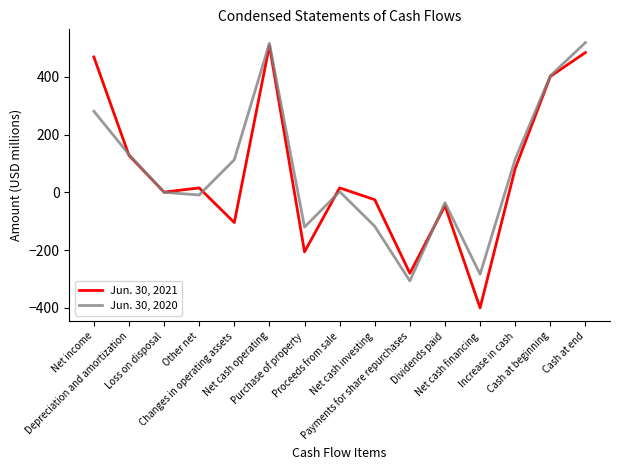

Which category has the lowest value across all series?

Net cash financing